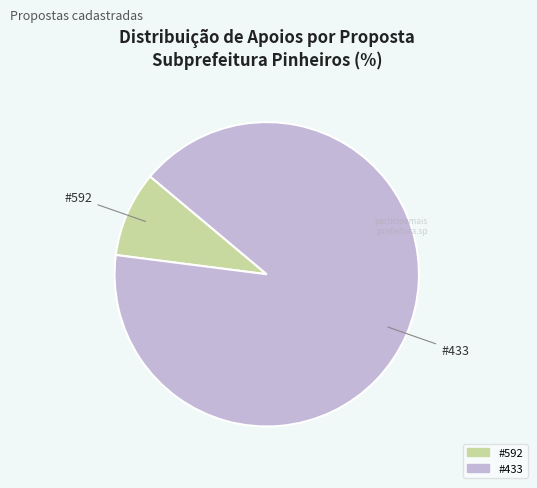

Count the number of slices in the pie.

2